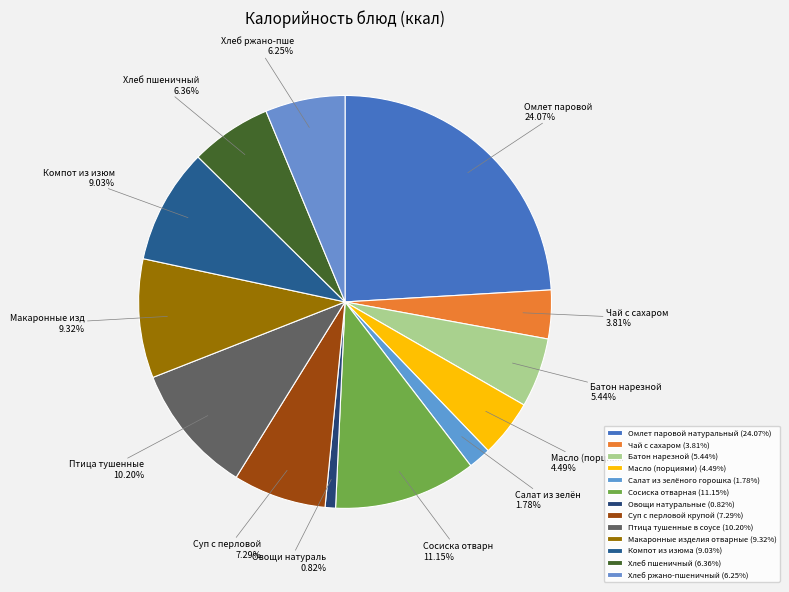

To the nearest percent, what is the combined percentage of Хлеб пшеничный and Овощи натуральные?

7%